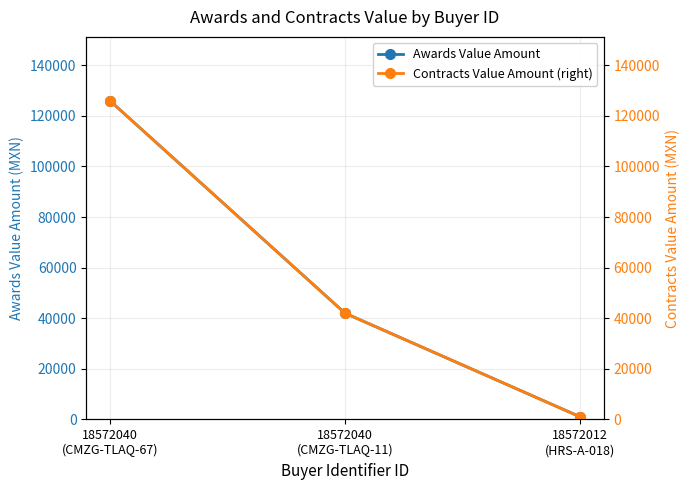

What is the value of the Awards Value Amount point at the 2nd from the left?

42000